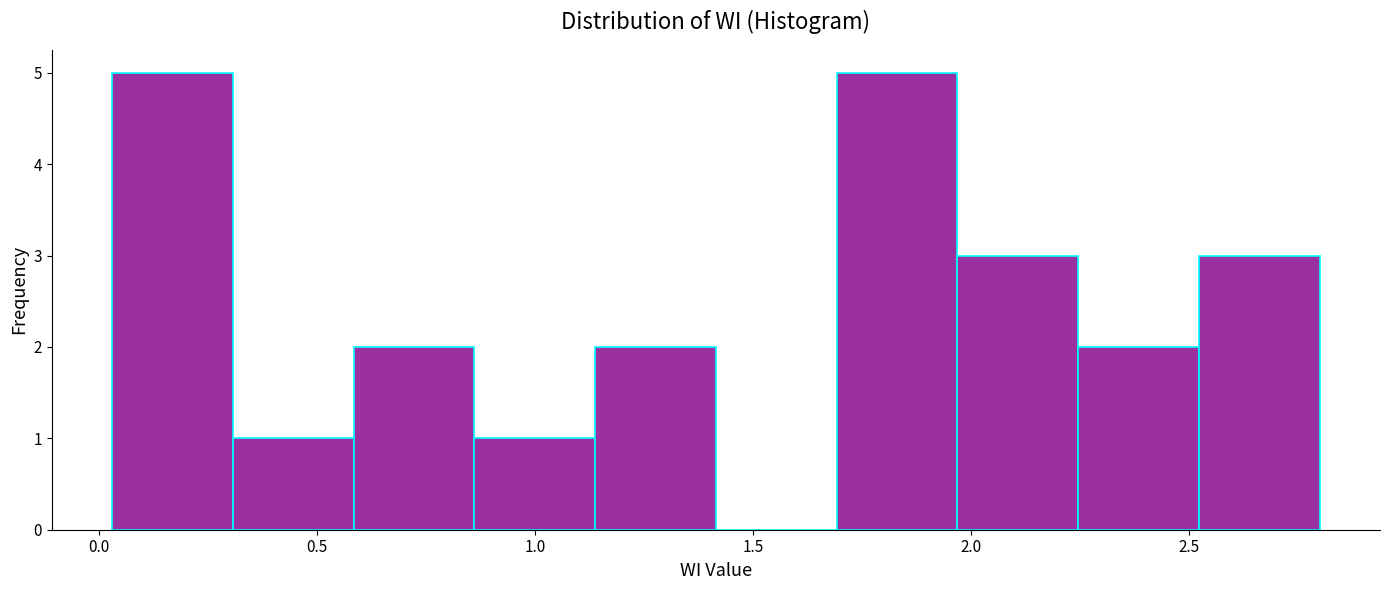

Reading left to right, list every bar in this chart as the range it spans on the x-axis followed by its height. Neither the bar edges nor the heights are printed on the chart, so give them approximately, as read against the axes.

0.05 to 0.30: 5
0.30 to 0.60: 1
0.60 to 0.85: 2
0.85 to 1.15: 1
1.15 to 1.40: 2
1.40 to 1.70: 0
1.70 to 1.95: 5
1.95 to 2.25: 3
2.25 to 2.50: 2
2.50 to 2.80: 3